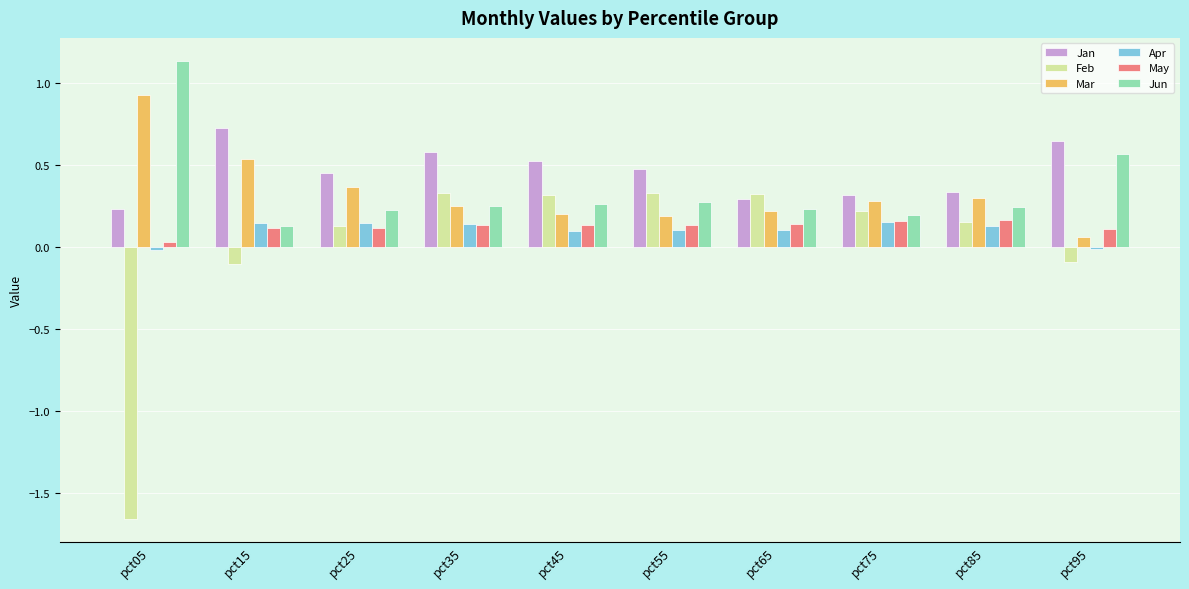

Is the value of Jun at pct85 greater than the value of Jan at pct95?

No